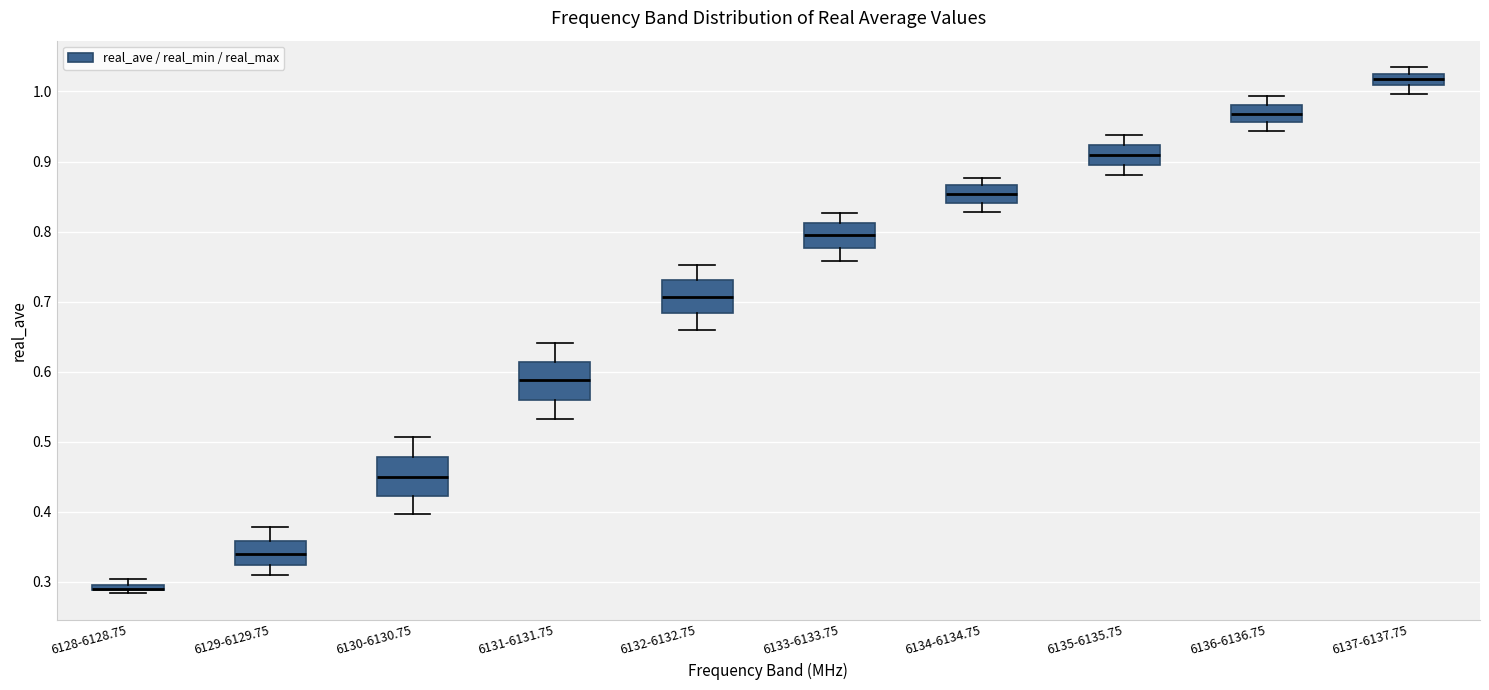

Where is the upper edge of the box for 6128-6128.75 on the y-axis? The values are not printed on the chart, so give them approximately, as read against the axis.

0.30